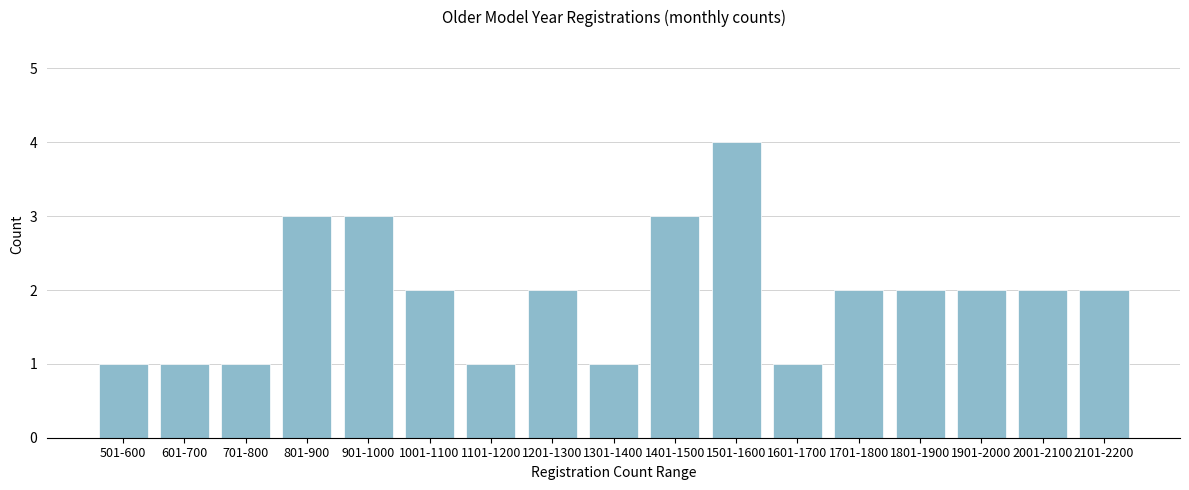

Reading left to right, extract all data points from this chart.

1	1	1	3	3	2	1	2	1	3	4	1	2	2	2	2	2